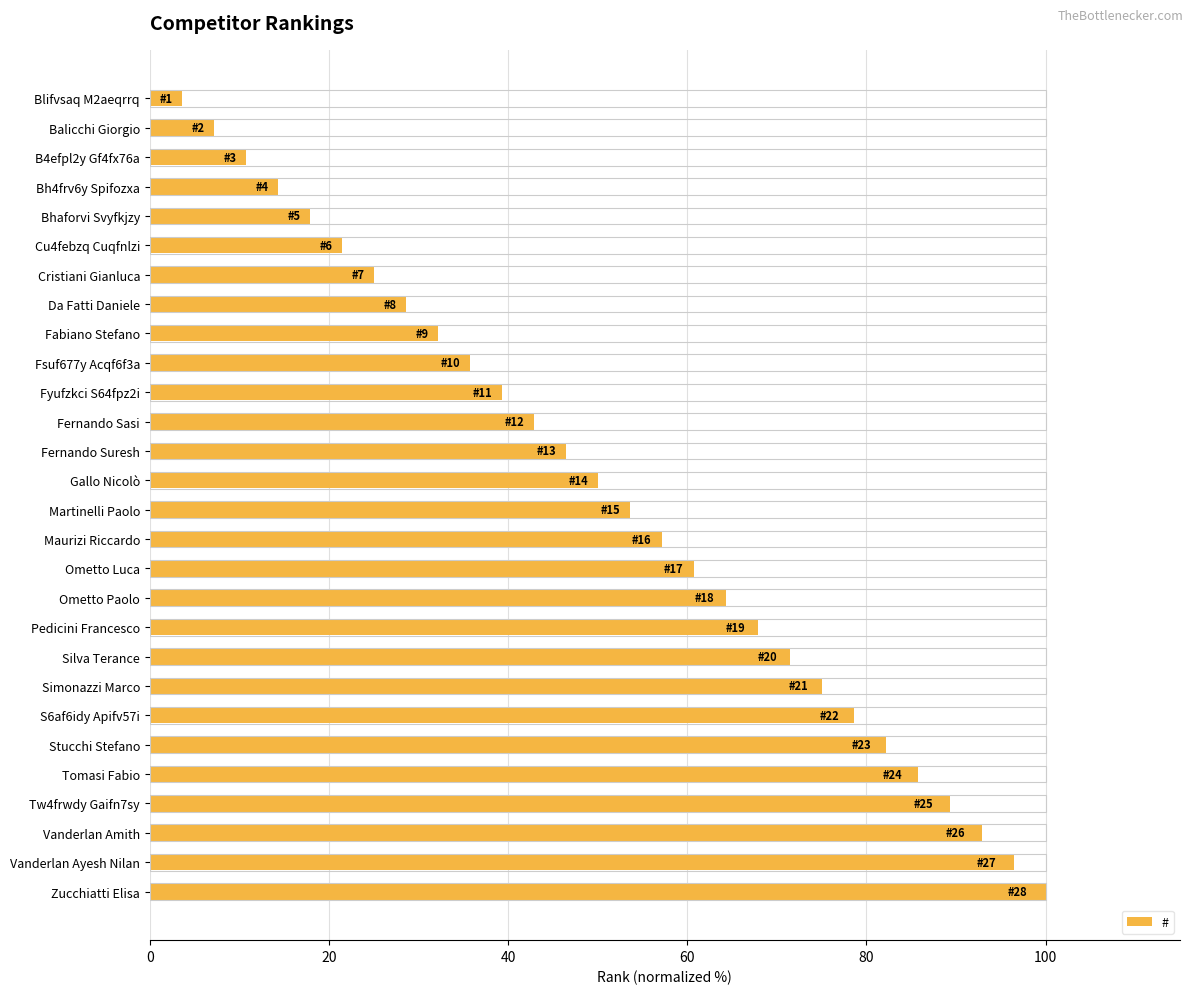

What is the maximum value shown in the chart?

100.0